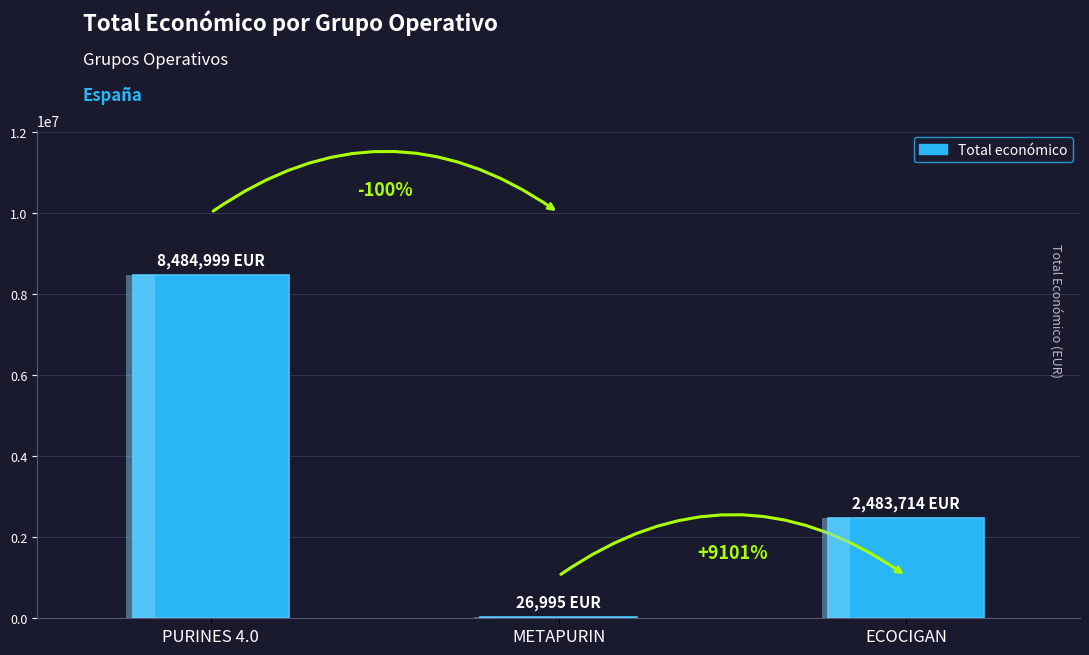

What is the sum of the values at ECOCIGAN and METAPURIN?

2510709